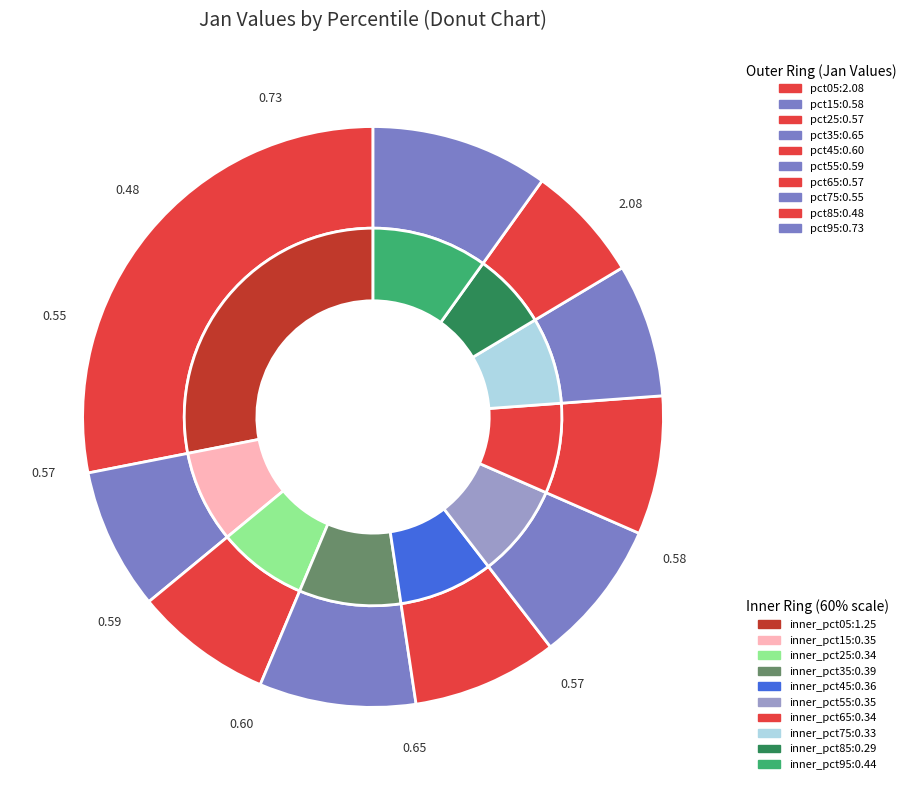

To the nearest percent, what is the difference between the pct35 and pct65 slice percentages?

1%